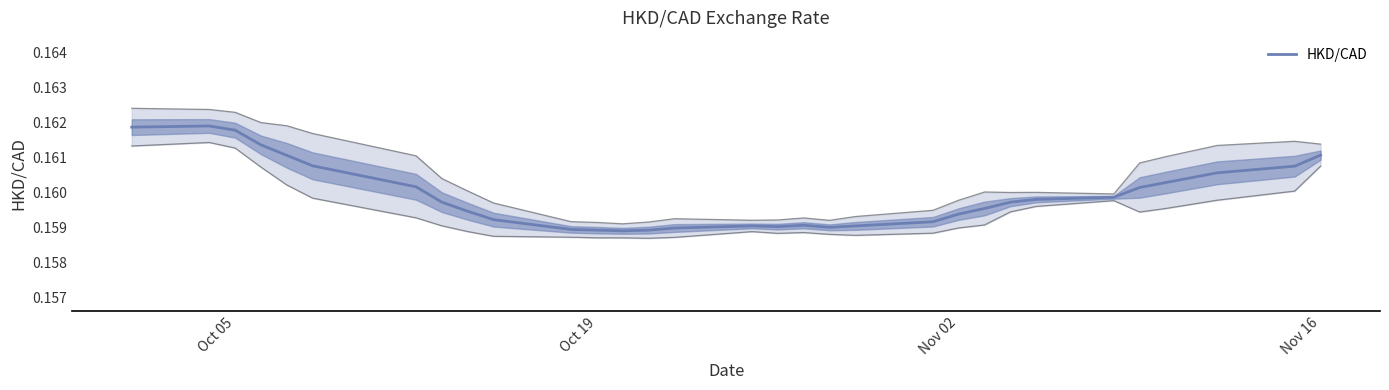

Does the chart have visible grid lines?

No